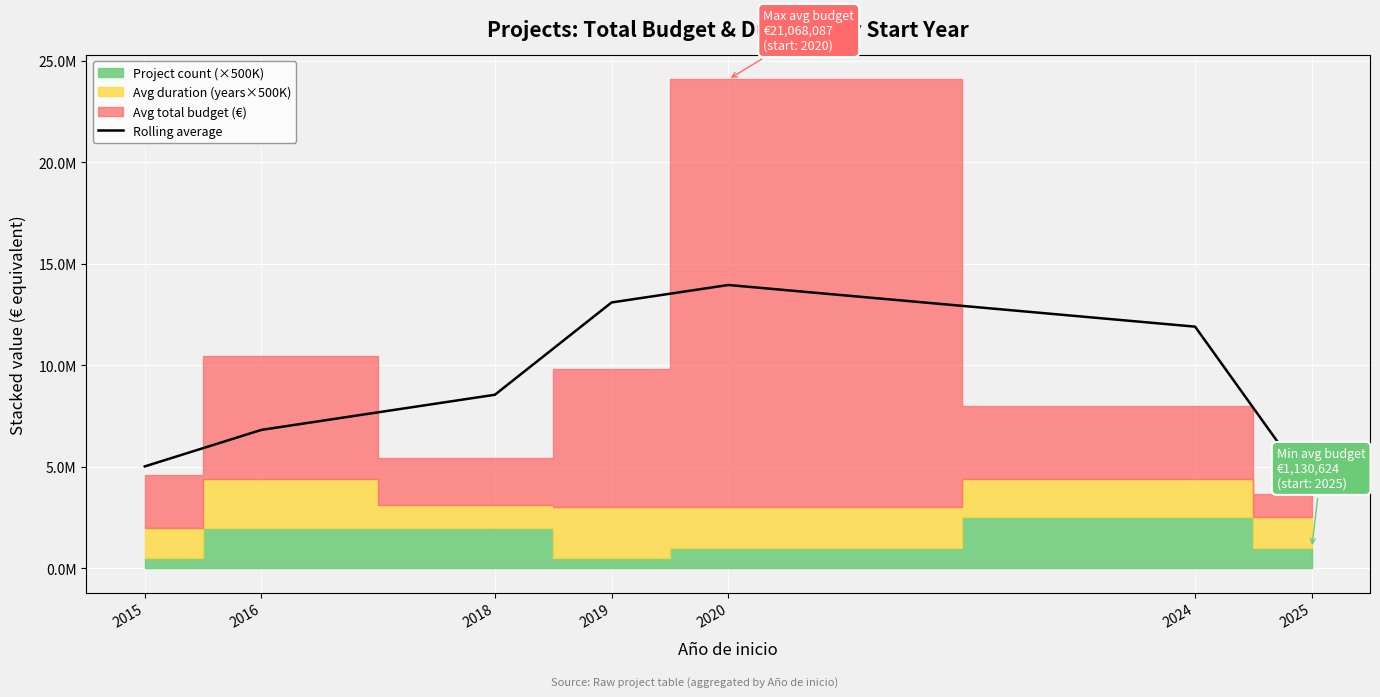

Which has a higher value, 2024 or 2015?

2024